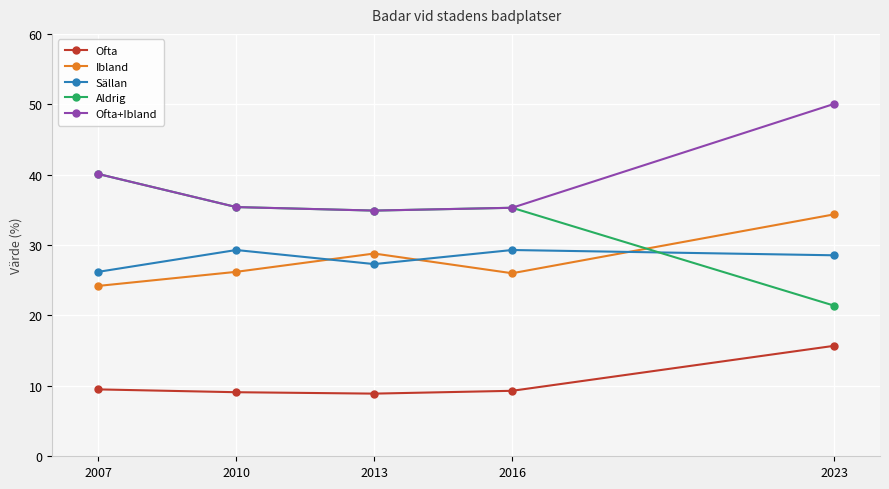

What is the value of the Ibland point at the 5th from the left?

34.4